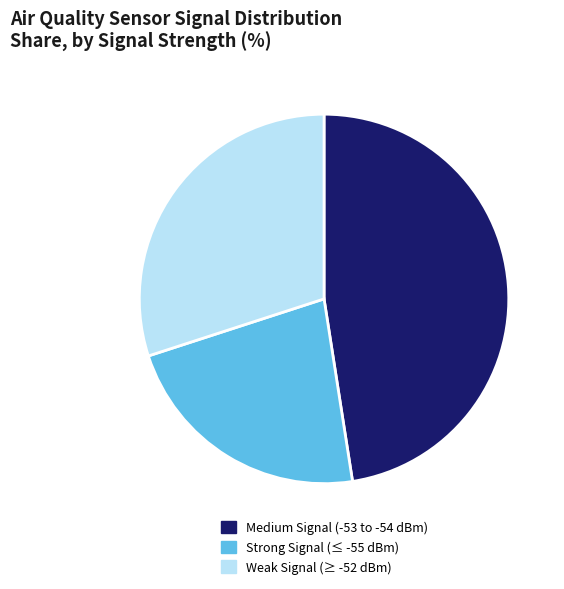

Count the number of slices in the pie.

3